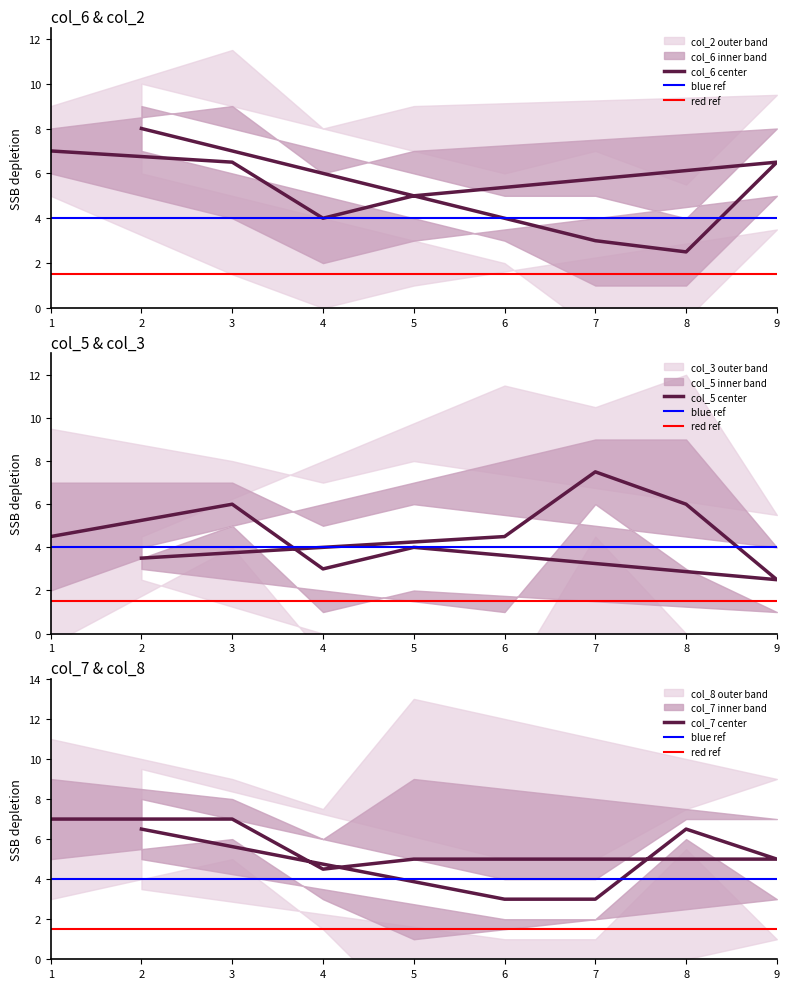

True or false: col_3 and col_8 intersect in this chart.

True